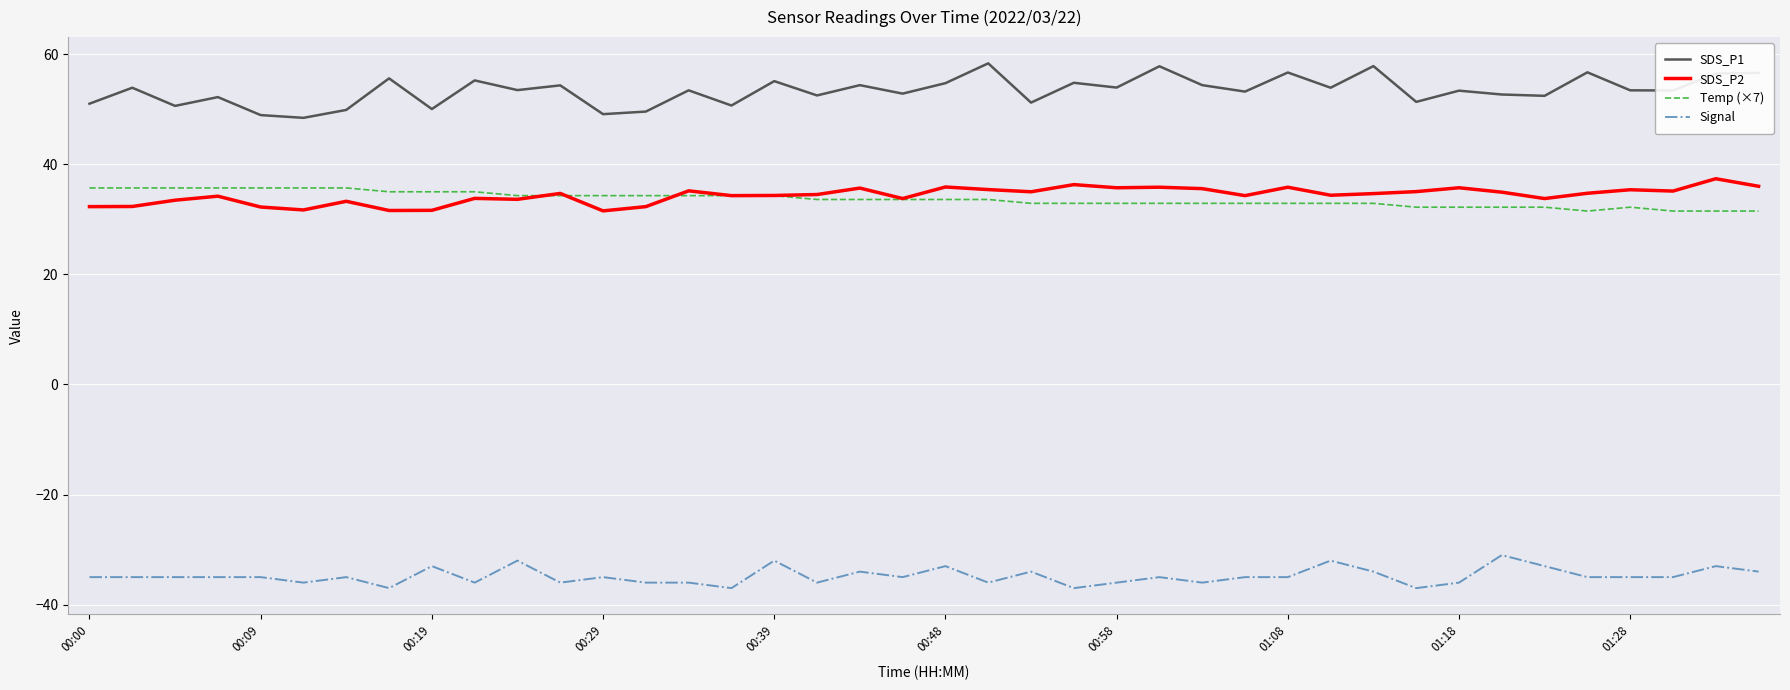

True or false: Temp (×7) and Signal intersect in this chart.

False